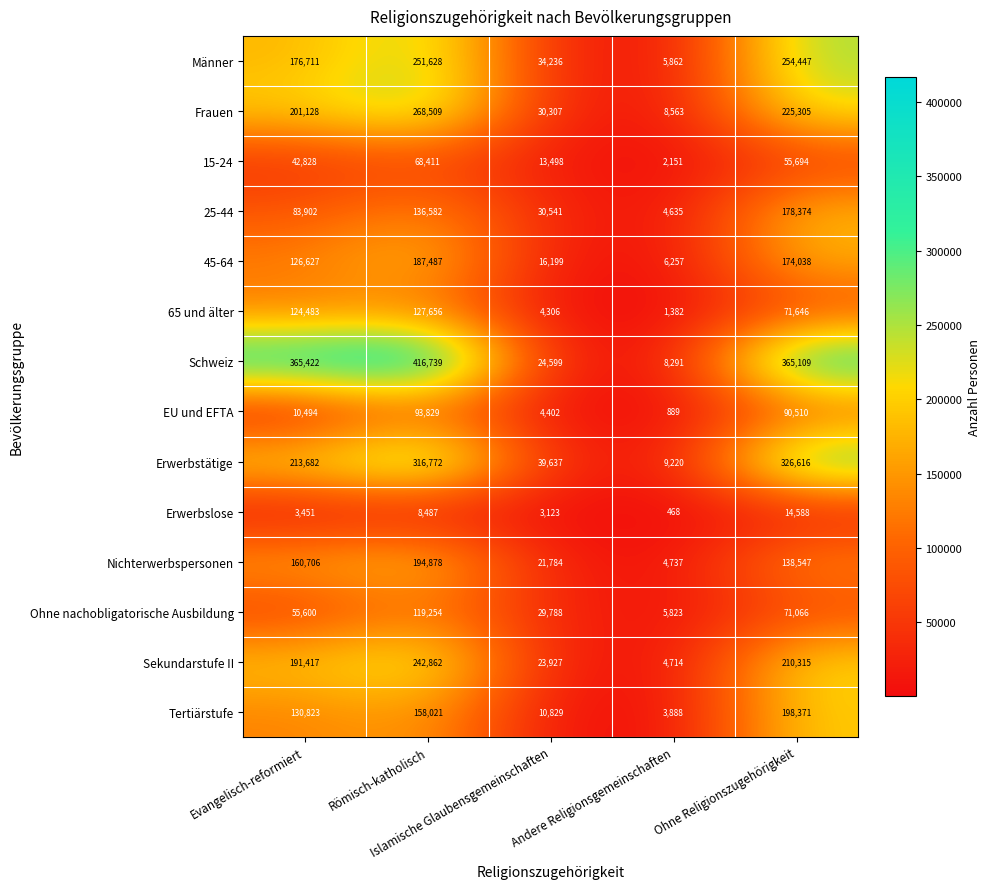

At which category does the chart reach its minimum across all series?

Andere Religionsgemeinschaften